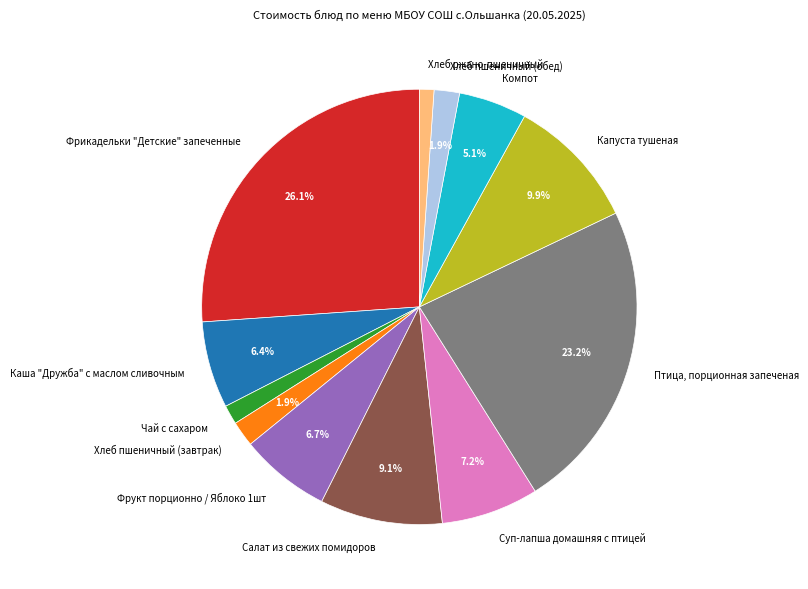

To the nearest percent, what is the difference between the Компот and Чай с сахаром slice percentages?

4%